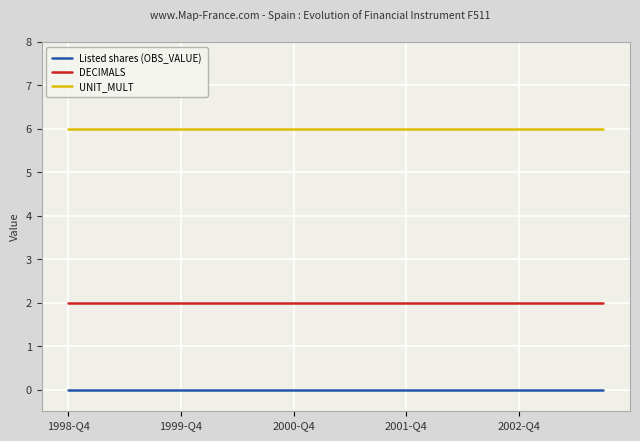

True or false: Listed shares (OBS_VALUE) and DECIMALS intersect in this chart.

False